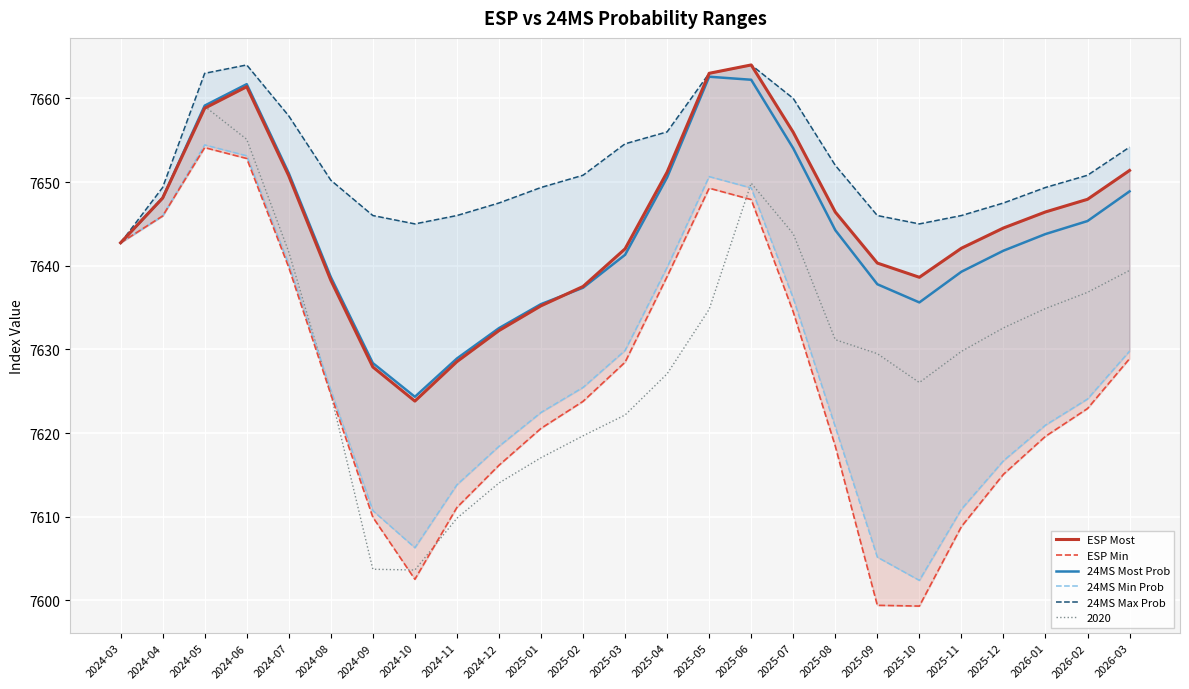

True or false: 24MS Min Prob and ESP Min intersect in this chart.

True